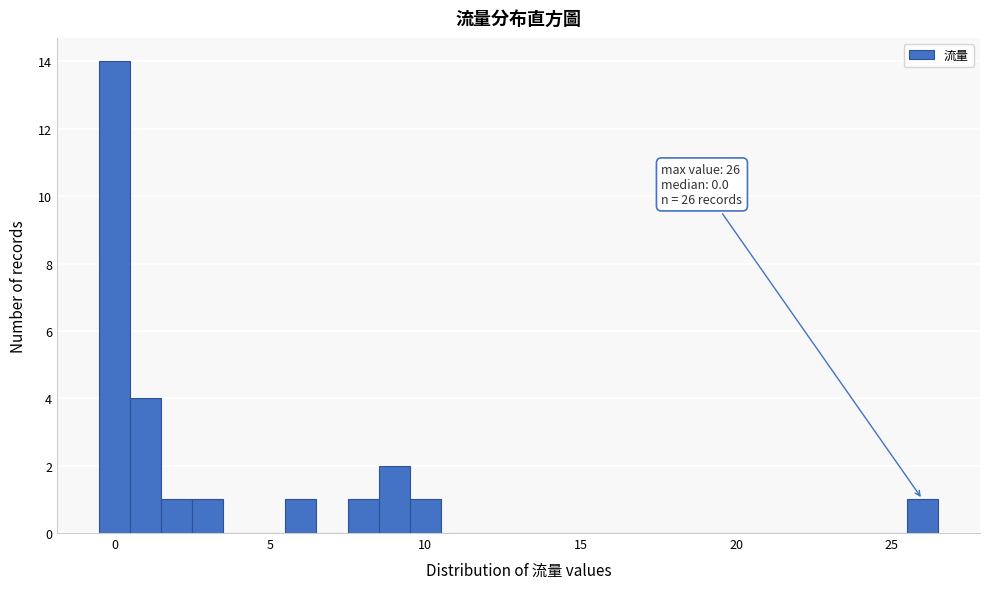

Around what value on the x-axis is the tallest bar? Give the approximate position of its centre, as read against the axis.

0.0